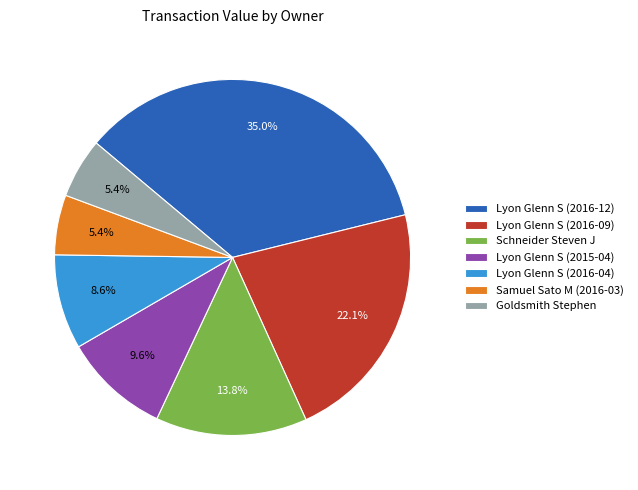

Between Schneider Steven J and Lyon Glenn S (2015-04), which is larger?

Schneider Steven J